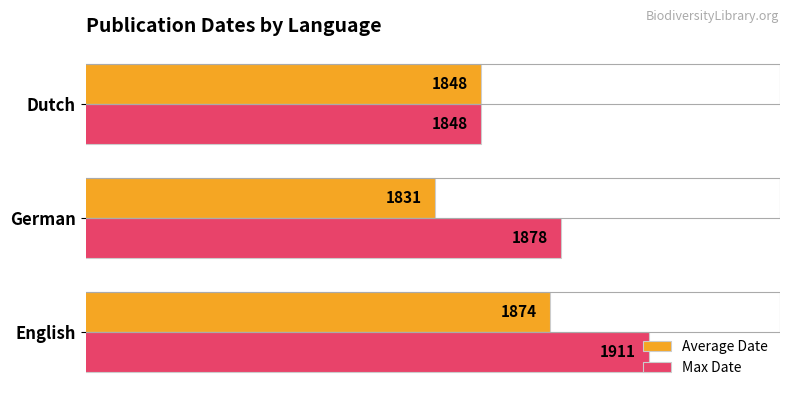

Which series has the largest total across all categories?

Max Date